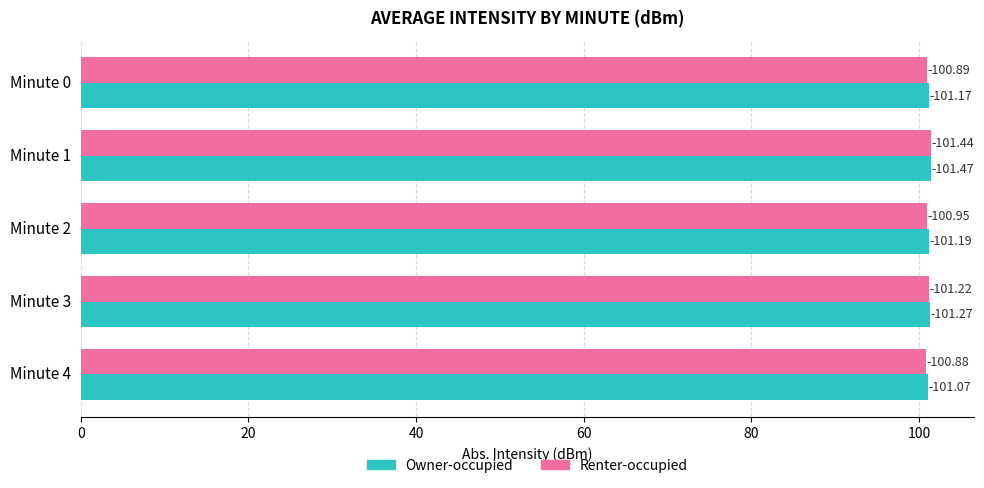

What are all the series names shown in the legend?

Owner-occupied, Renter-occupied